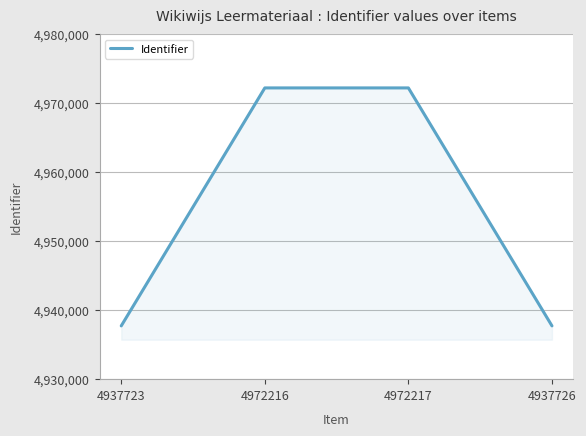

How many categories are shown in the chart?

4